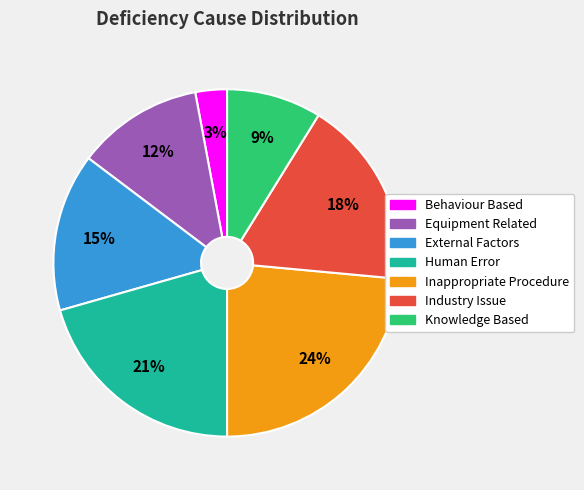

The Industry Issue slice represents 18% of the pie. True or false?

True